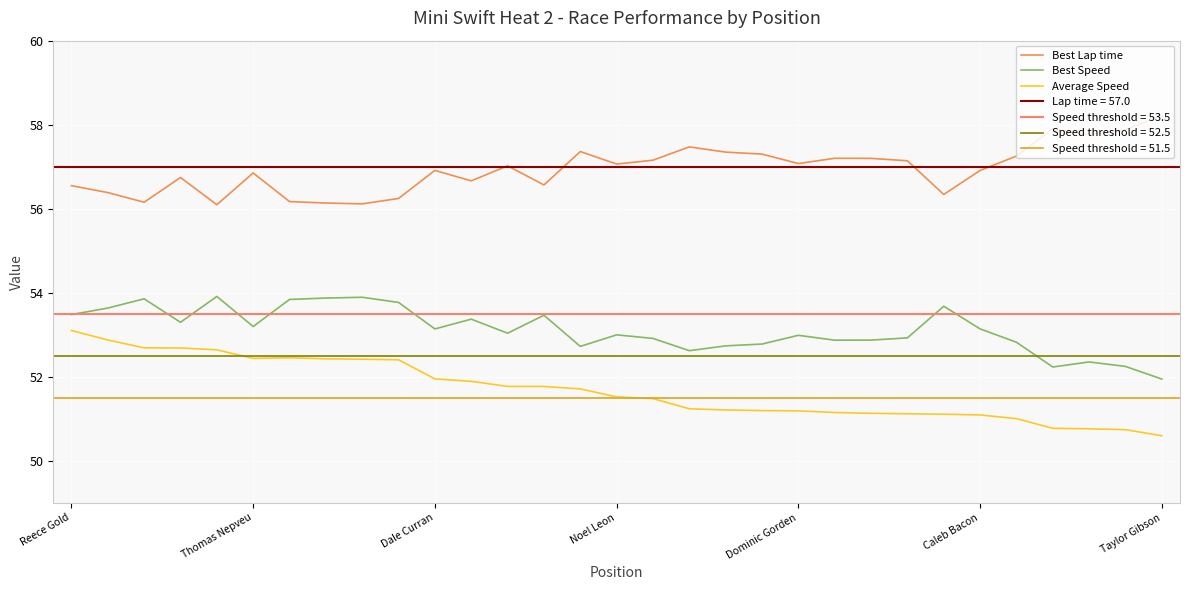

Count the number of categories in the chart.

31